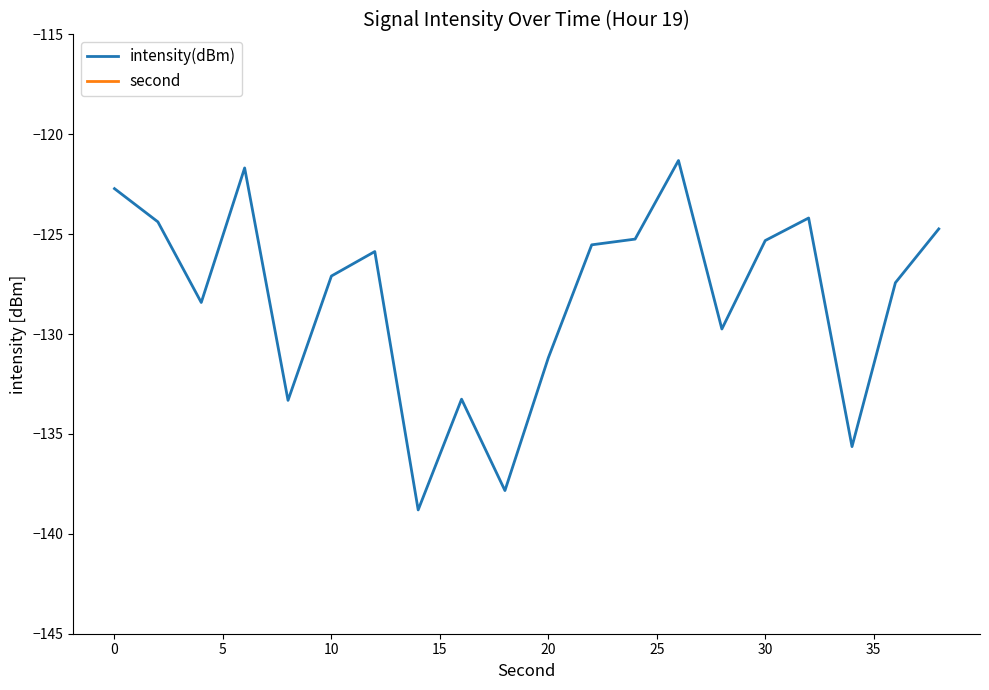

True or false: intensity(dBm) has a value of -204.5 at 20.

False